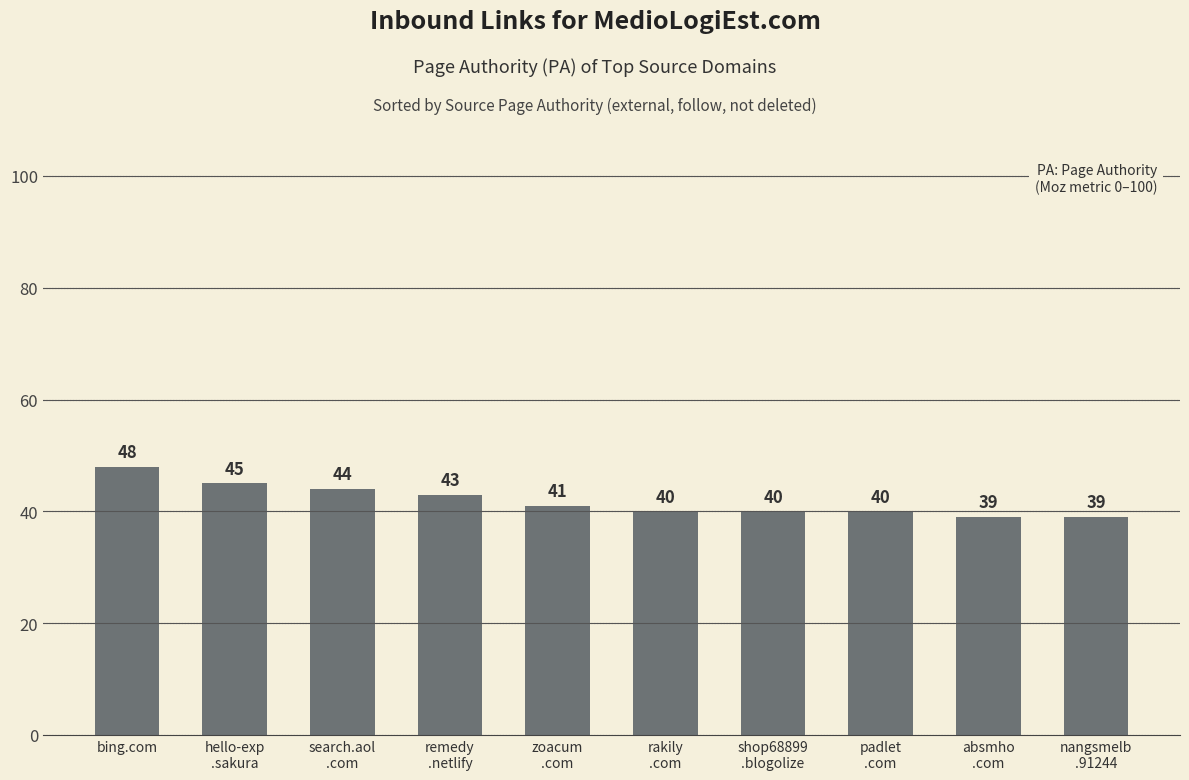

What is the maximum value shown in the chart?

48